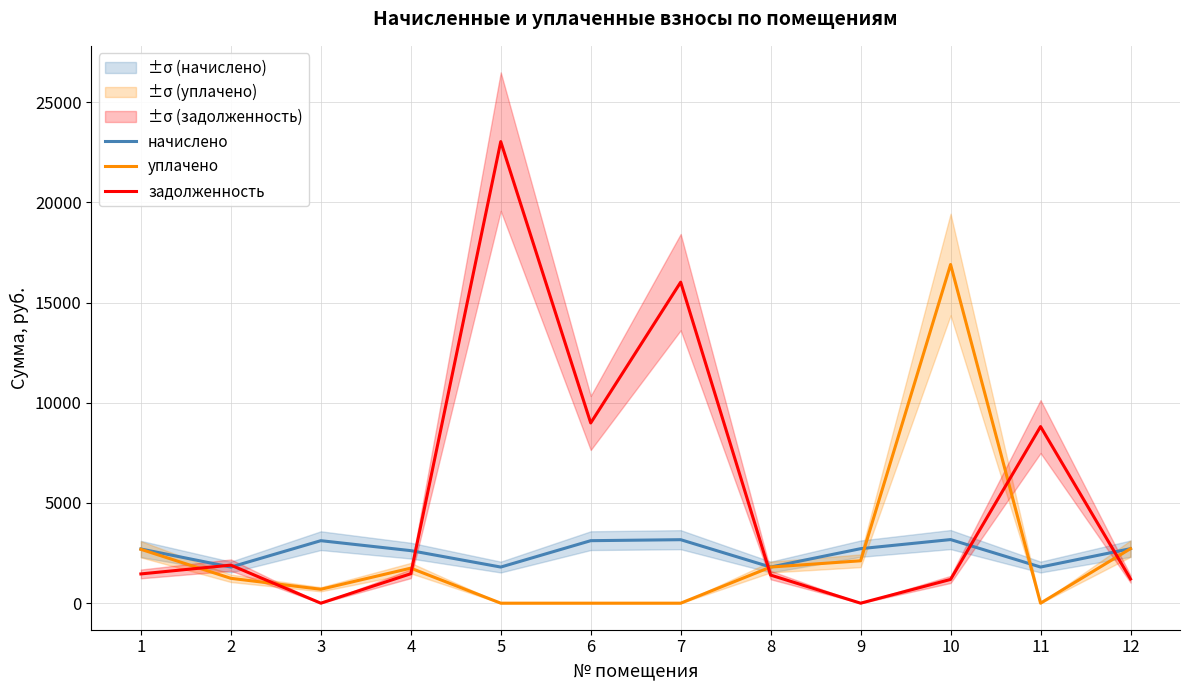

At which label does задолженность reach its peak?

5